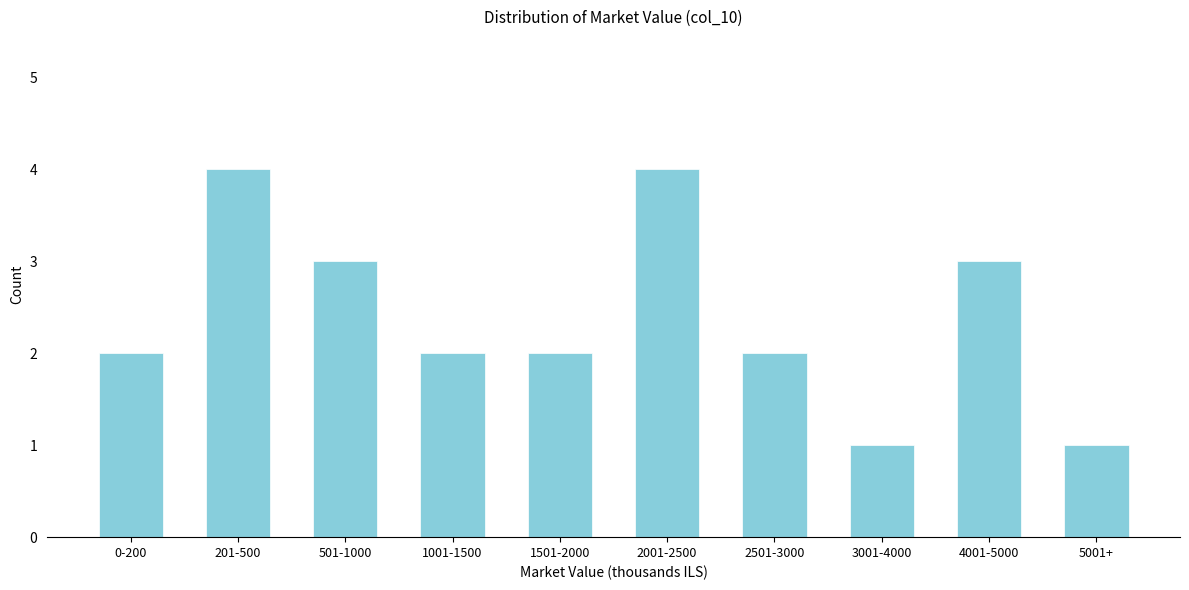

Reading left to right, transcribe all the data shown in this chart.

2	4	3	2	2	4	2	1	3	1